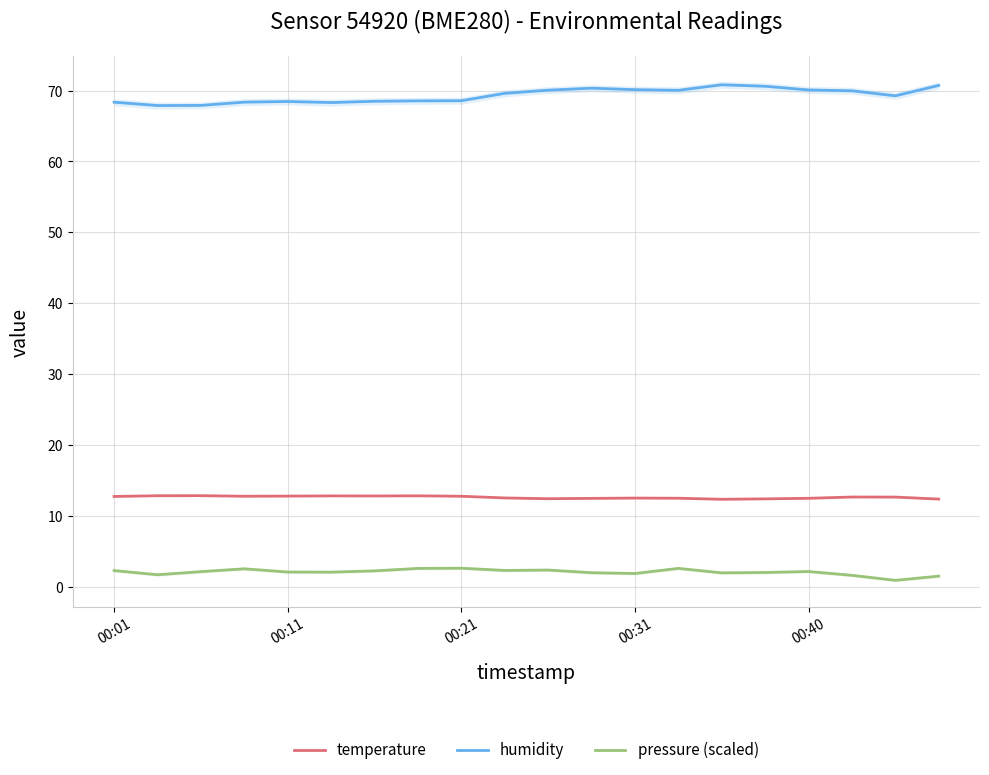

True or false: pressure (scaled) and temperature intersect in this chart.

False